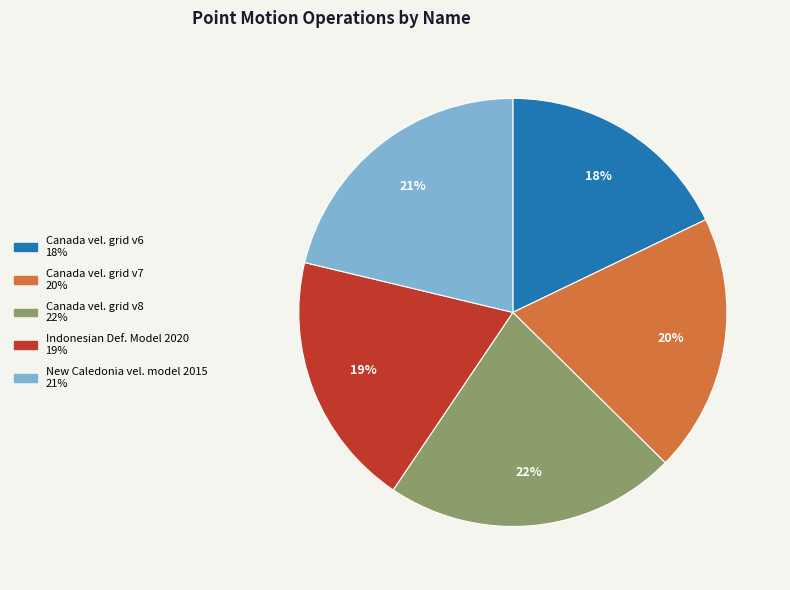

To the nearest percent, what is the average slice percentage?

20%